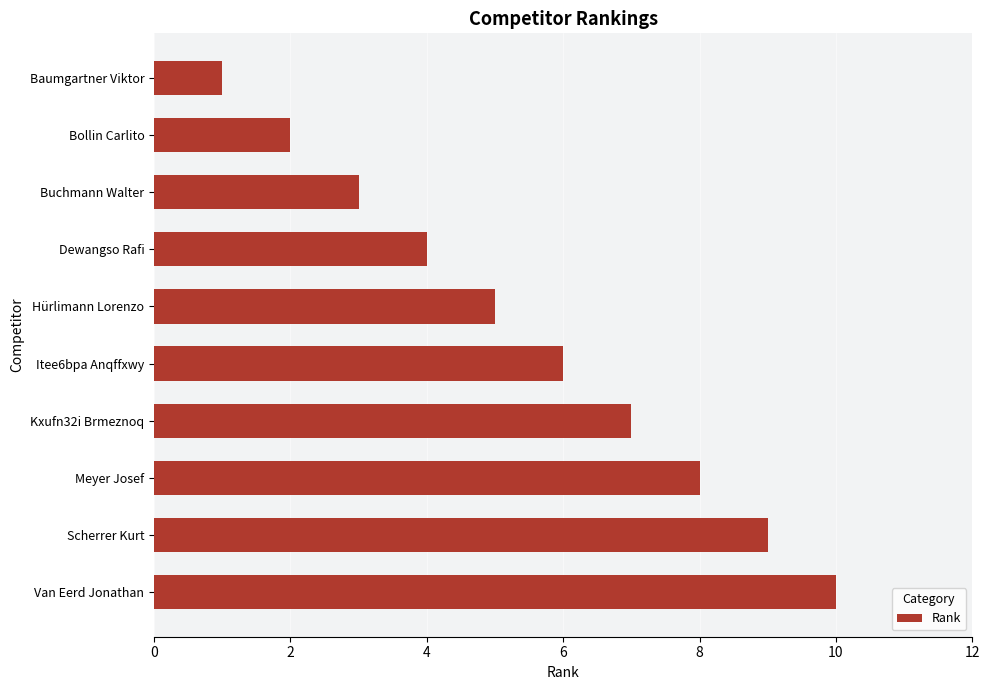

List the labels in order of value, smallest first.

Baumgartner Viktor, Bollin Carlito, Buchmann Walter, Dewangso Rafi, Hürlimann Lorenzo, Itee6bpa Anqffxwy, Kxufn32i Brmeznoq, Meyer Josef, Scherrer Kurt, Van Eerd Jonathan